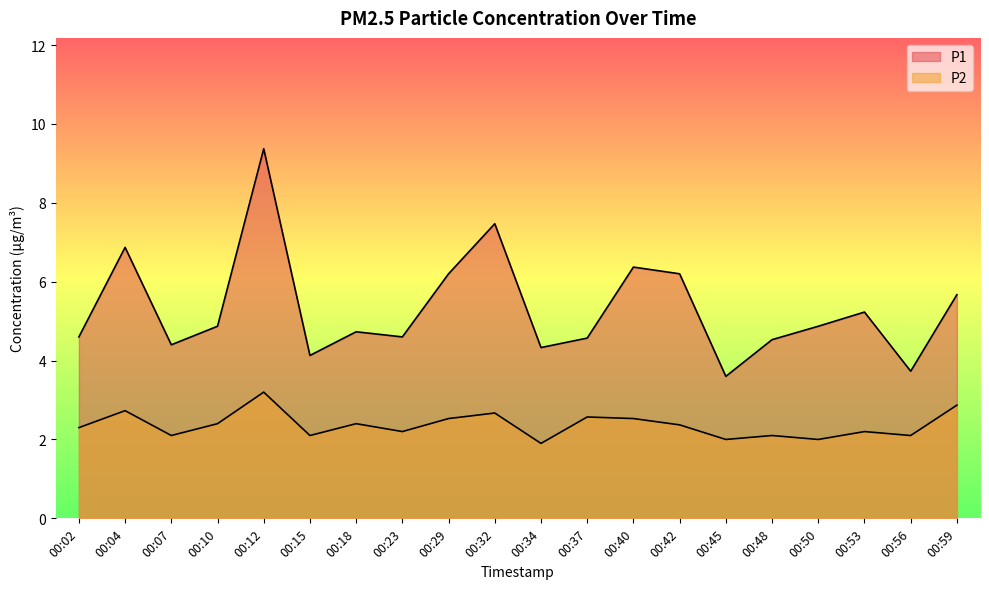

The value of P1 at 00:18 is 4.7. True or false?

True